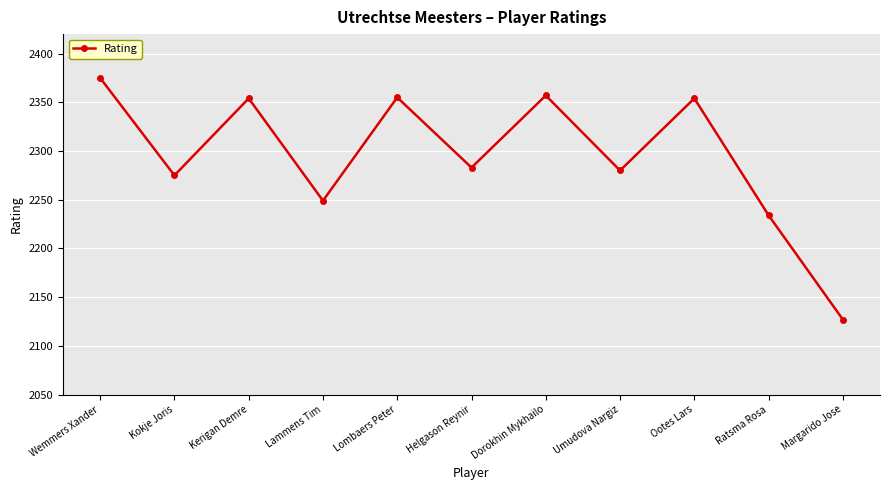

The chart shows a value of 1014 at Dorokhin Mykhailo. True or false?

False